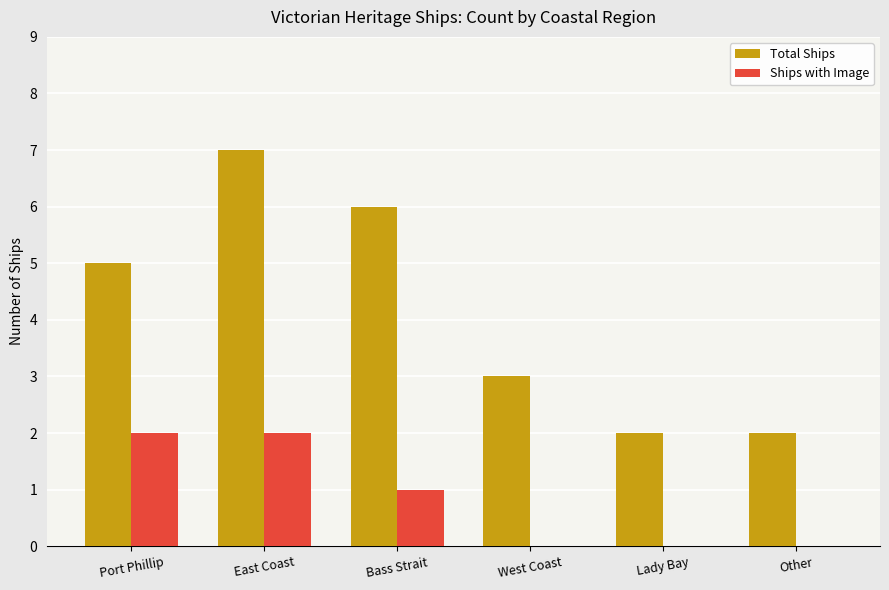

What is the greatest value displayed?

7